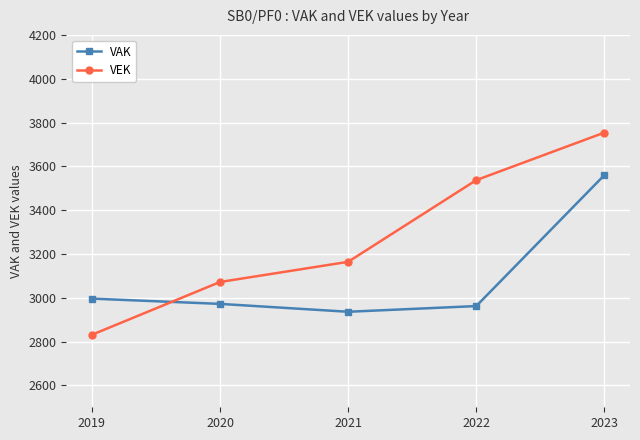

How many lines are shown in the chart?

2